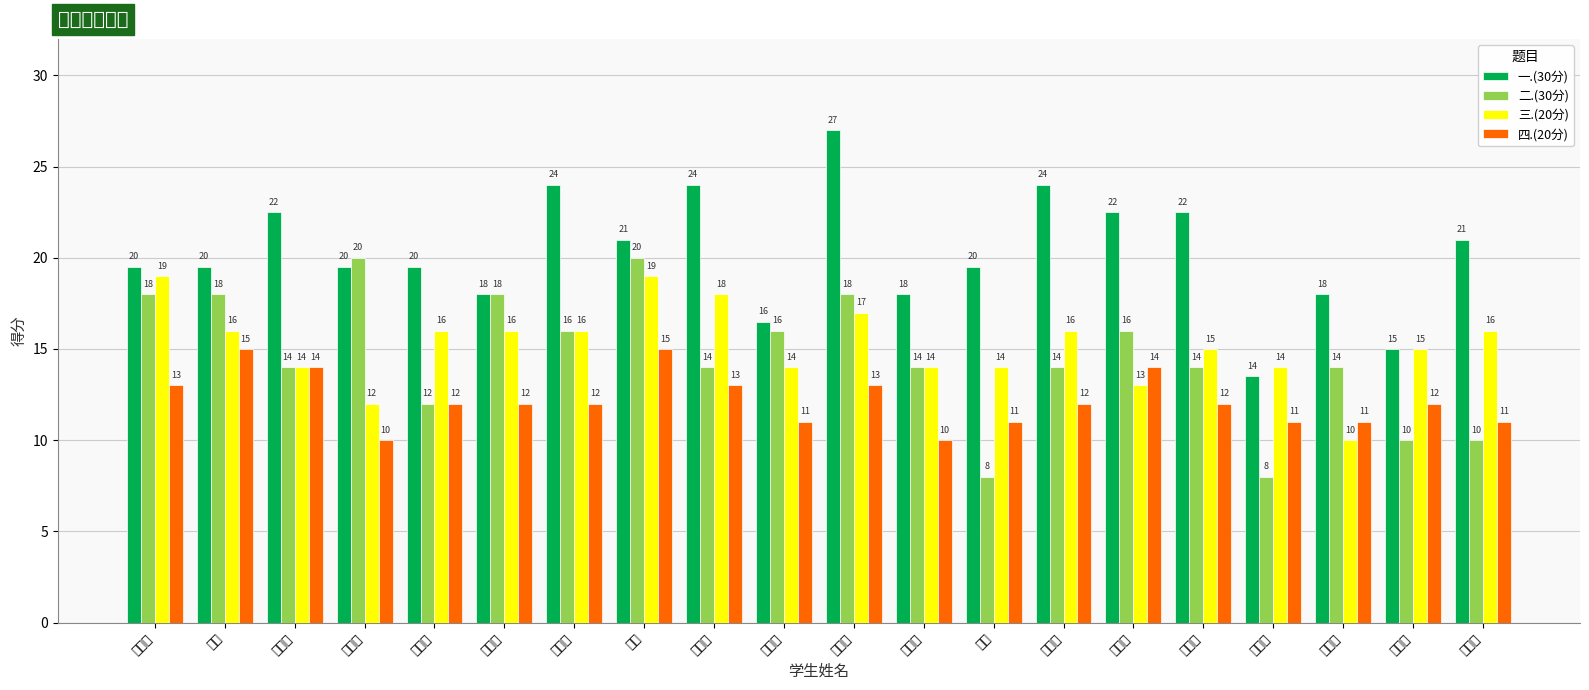

How many bars are there in each group?

4